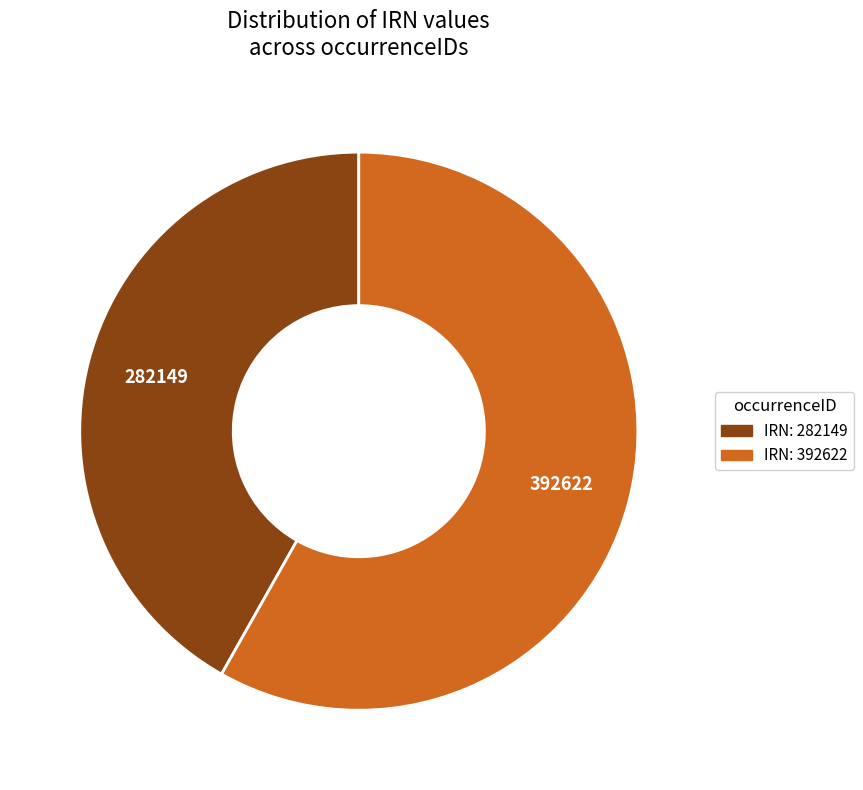

Is there a majority slice in this chart?

Yes